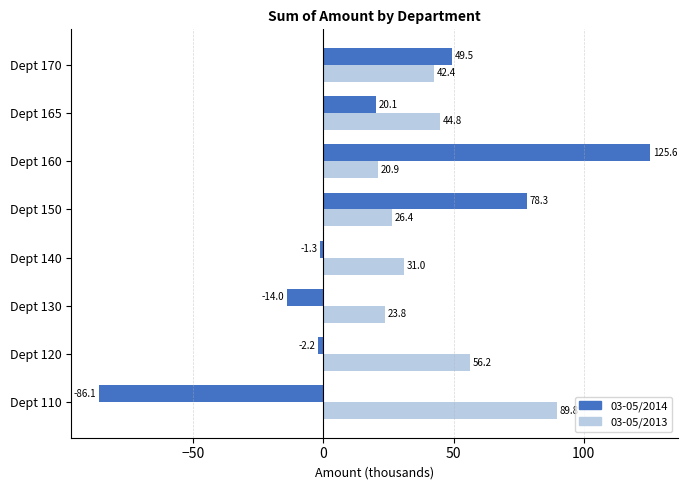

How many data points in 03-05/2014 are less than 20?

4